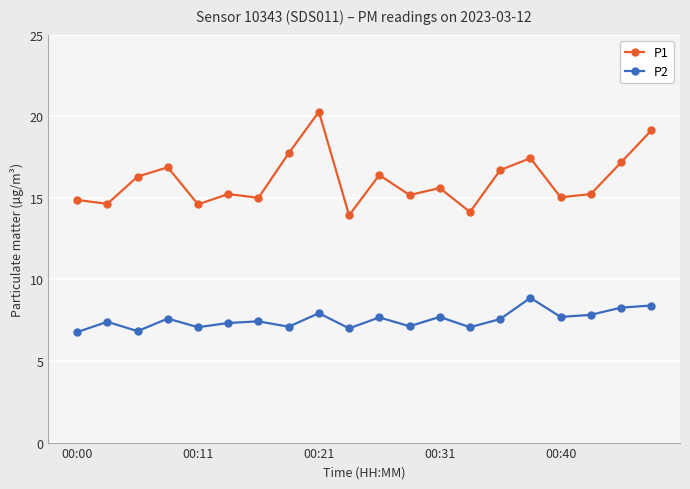

True or false: P2 has more than 0 interior local peaks.

True